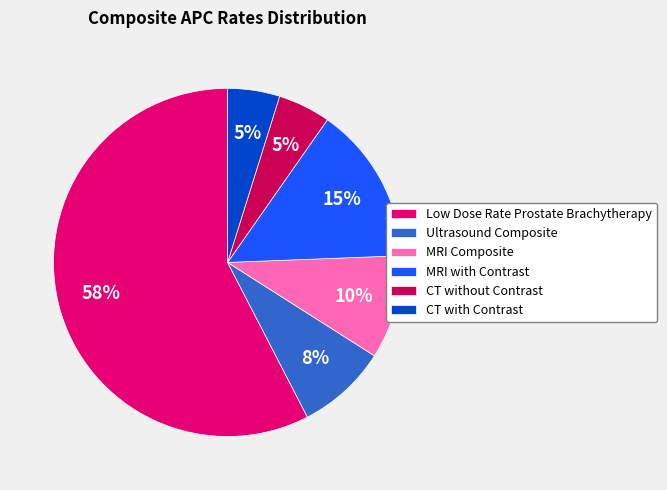

Is Ultrasound Composite the majority of the pie?

No